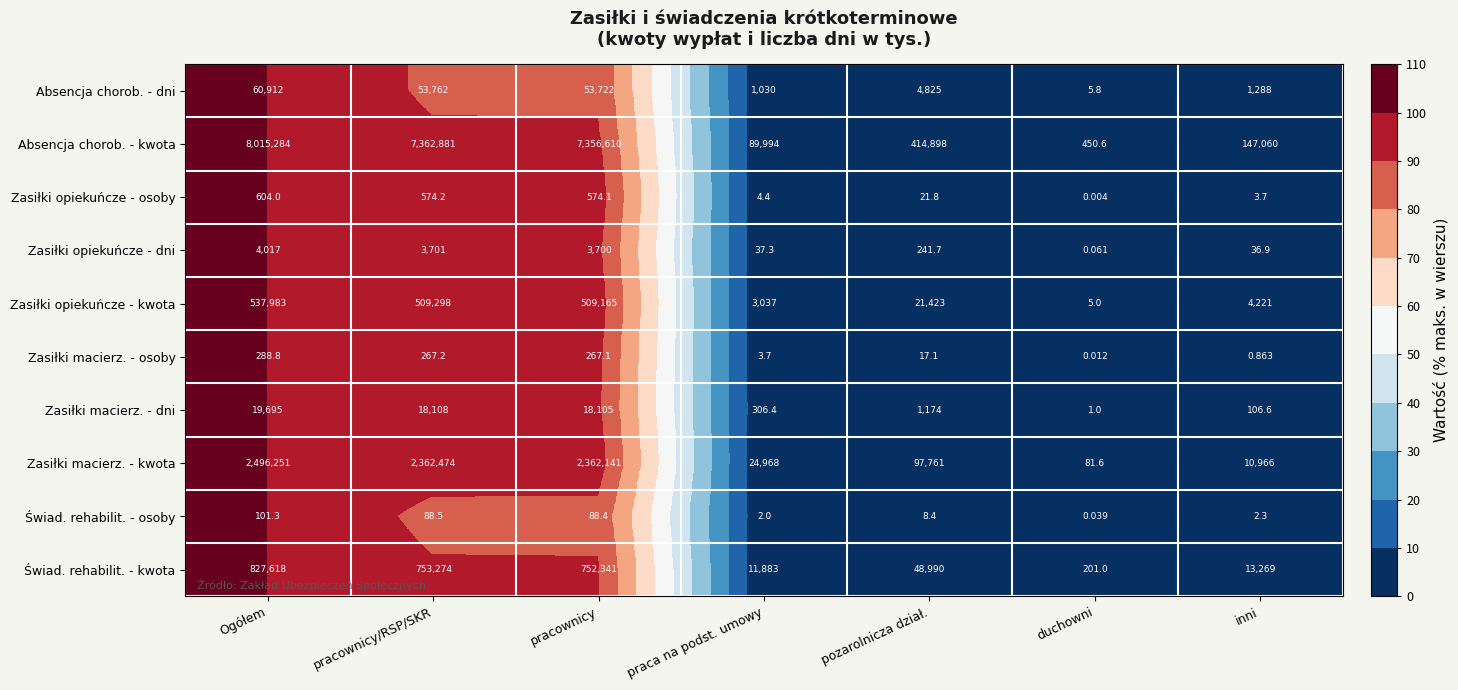

Rank the series by their maximum value, from lowest to highest.

Świad. rehabilit. - osoby, Zasiłki macierz. - osoby, Zasiłki opiekuńcze - osoby, Zasiłki opiekuńcze - dni, Zasiłki macierz. - dni, Absencja chorob. - dni, Zasiłki opiekuńcze - kwota, Świad. rehabilit. - kwota, Zasiłki macierz. - kwota, Absencja chorob. - kwota